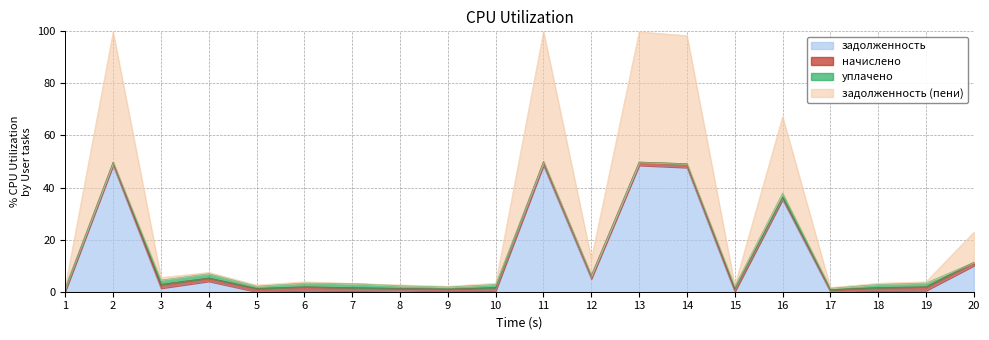

What are all the series names shown in the legend?

задолженность, начислено, уплачено, задолженность (пени)